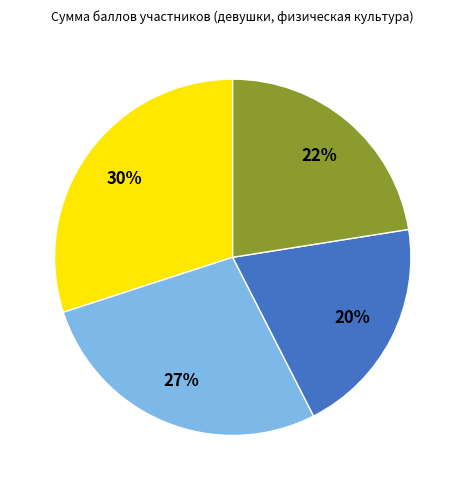

Is there a majority slice in this chart?

No